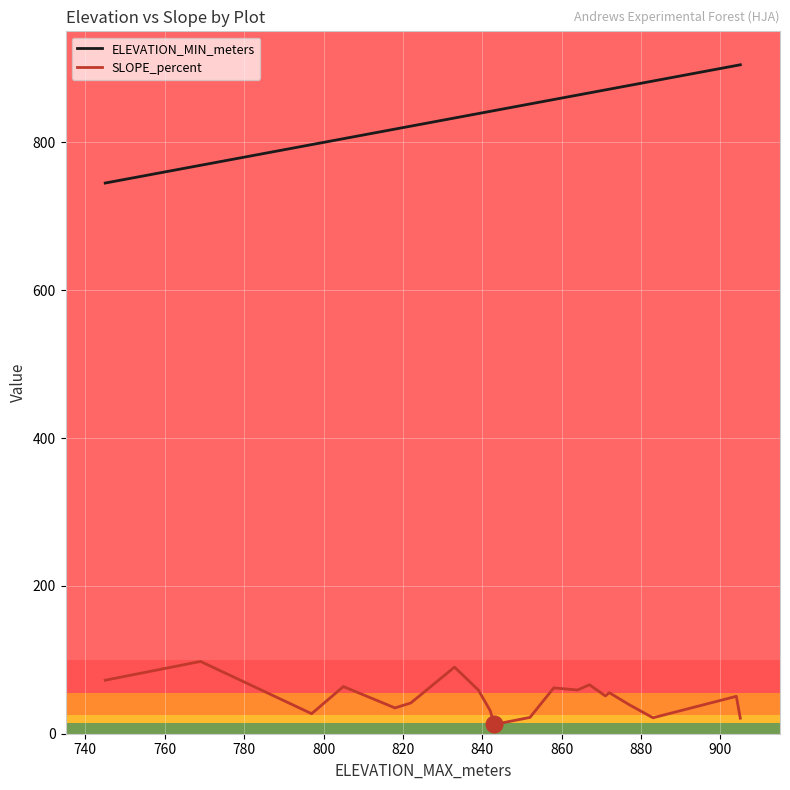

Count the number of data series in this chart.

2